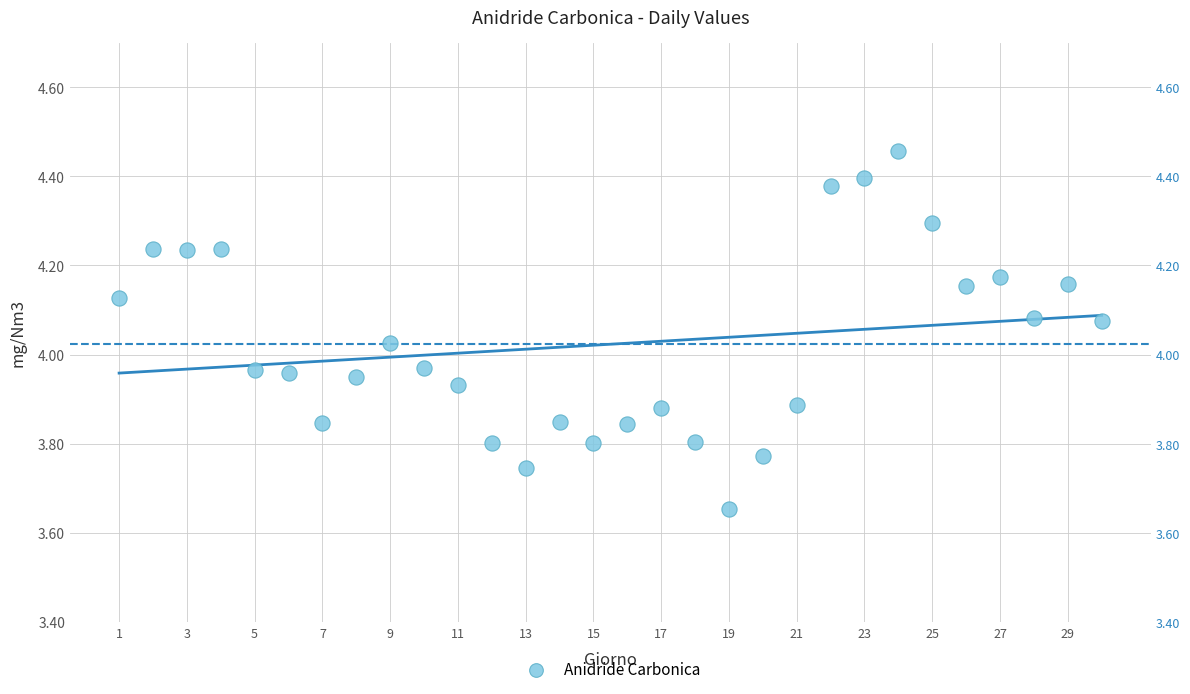

What is the range of Y values (max minus min)?

0.8